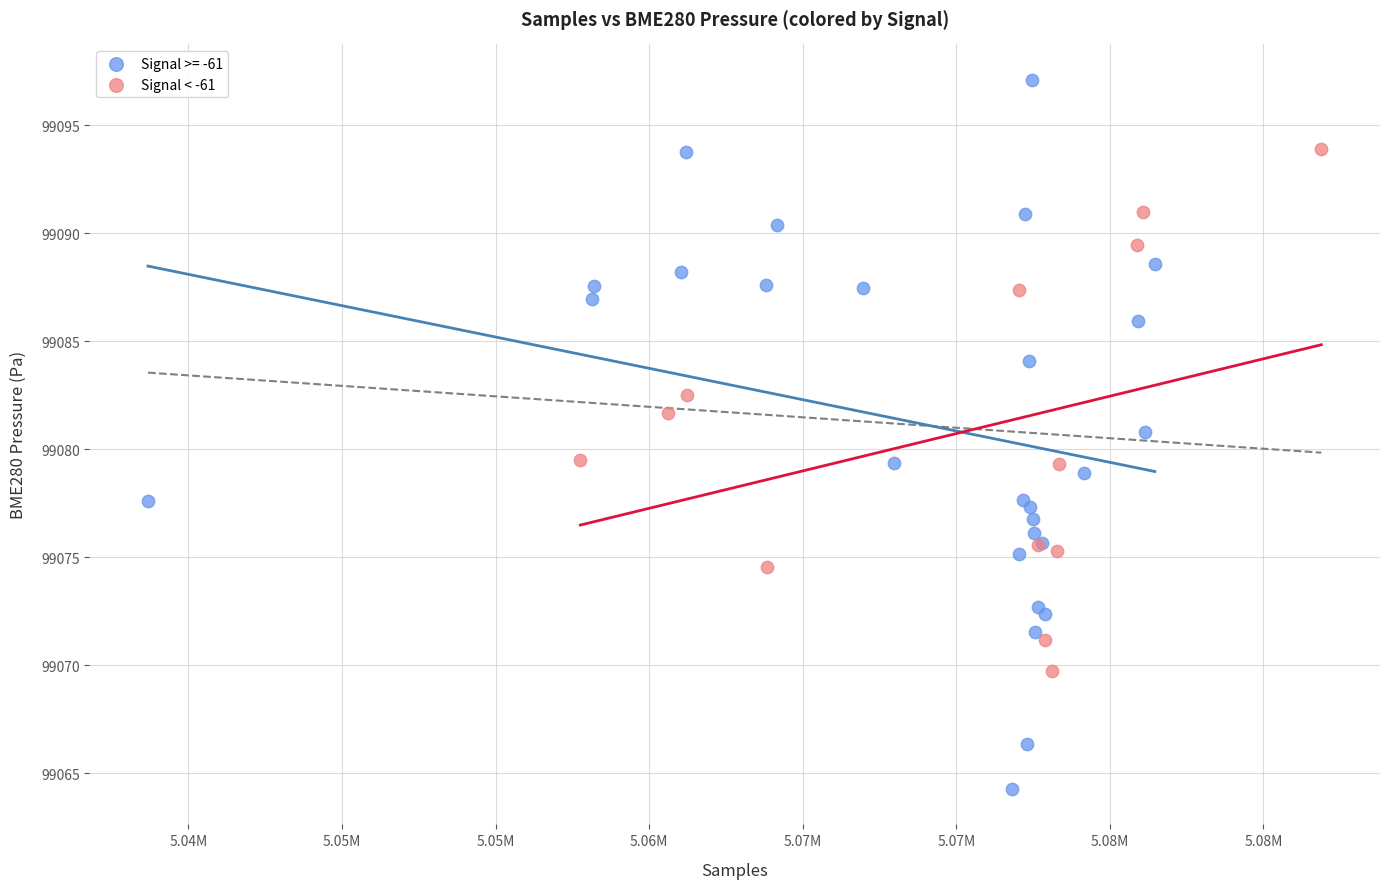

Which series contains the highest Y value?

Signal >= -61